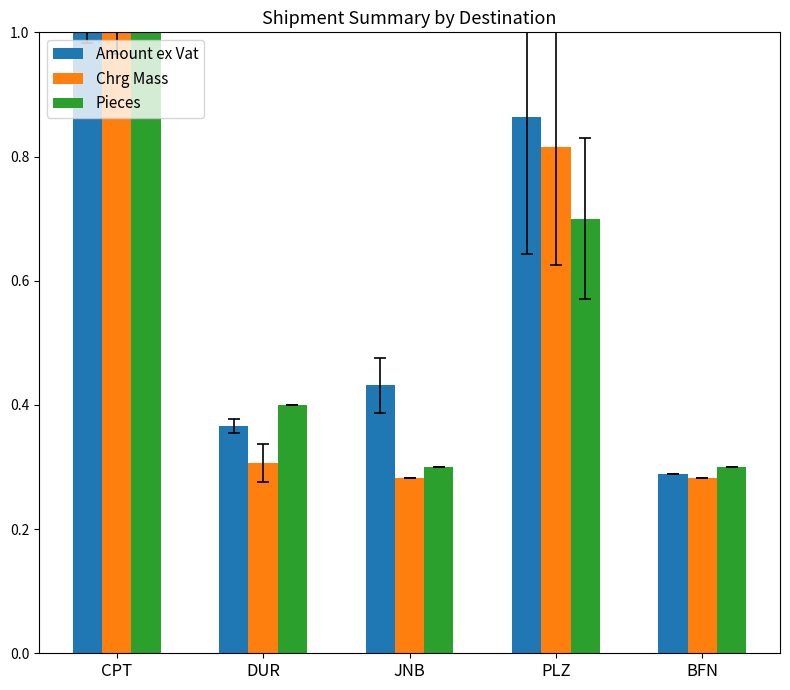

What is the sum of all Pieces values?

2.7